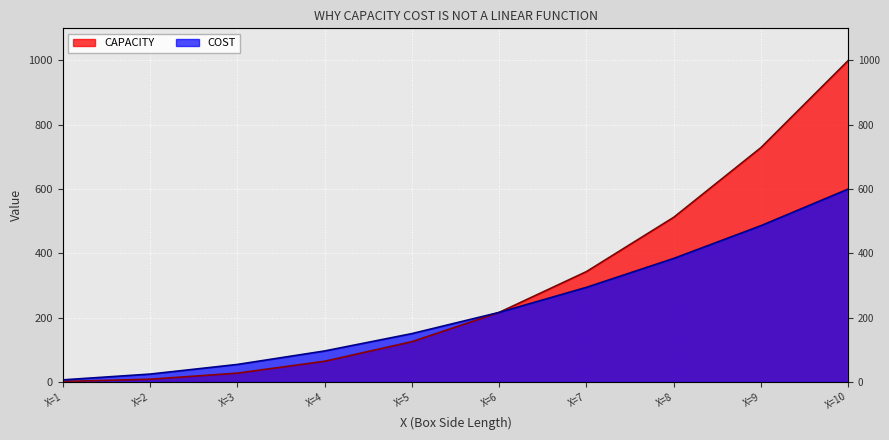

What is the difference between the second highest and minimum values in the COST series?

480